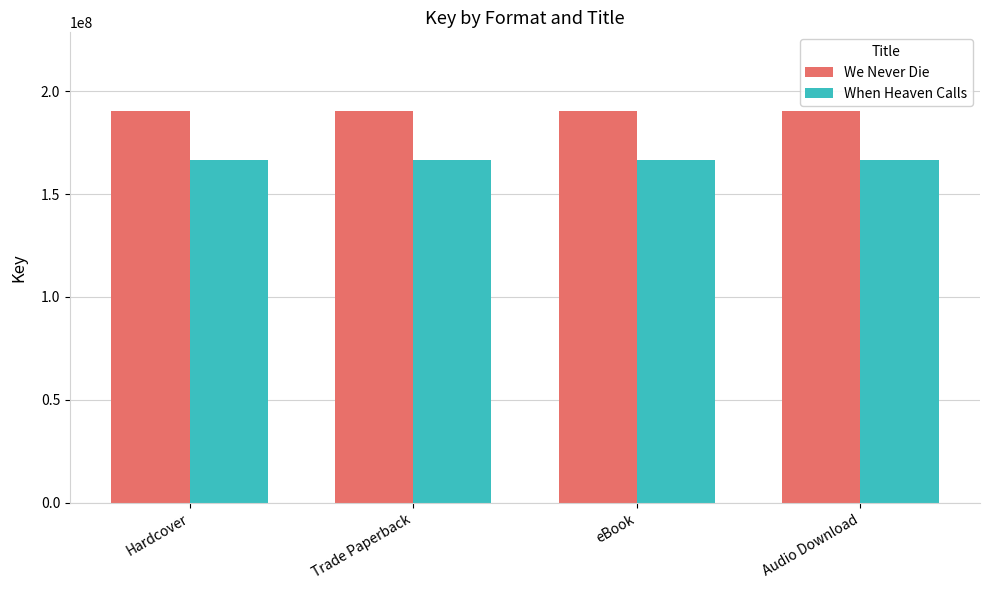

Reading left to right, extract all data points from this chart.

We Never Die: 190458932	190458932	190458932	190458932
When Heaven Calls: 166512920	166512920	166512920	166512920